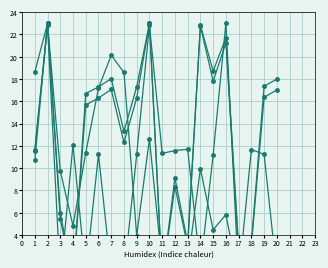

What is the sum of all dnbrad values?

166.5